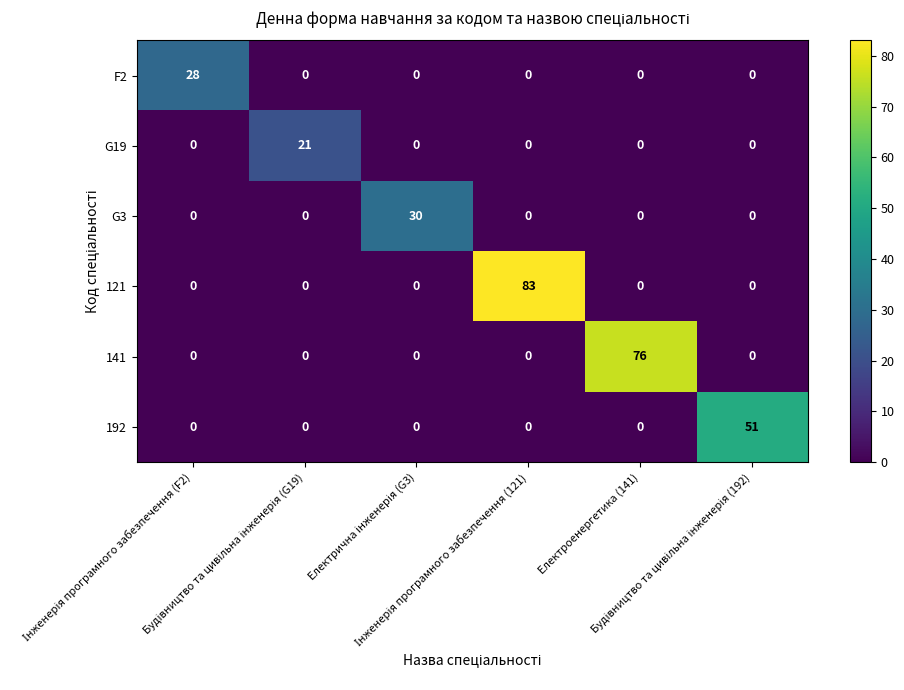

Which series has the largest range (max minus min)?

121